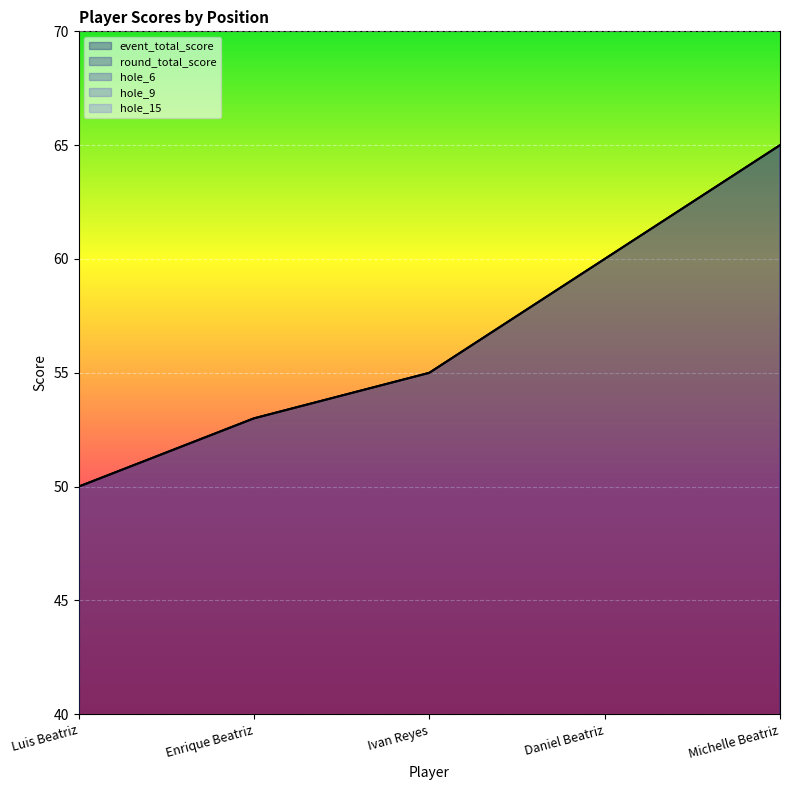

What is the label of the 2nd point from the left?

Enrique Beatriz